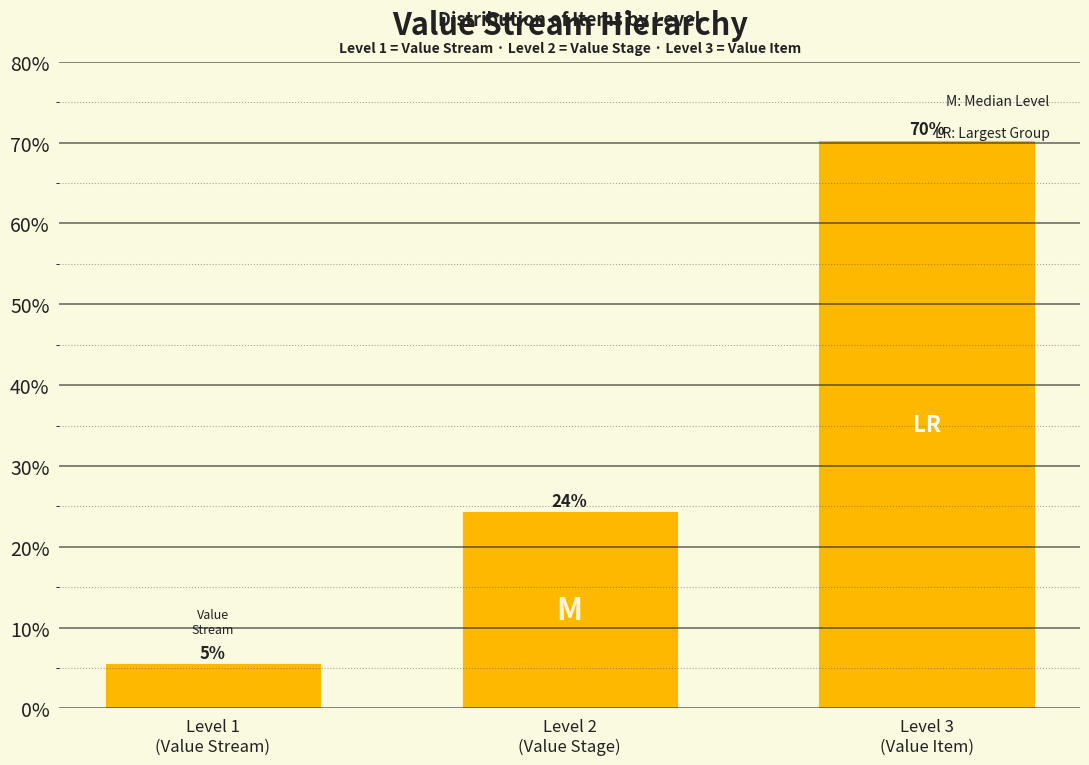

How many bars are there in total?

3